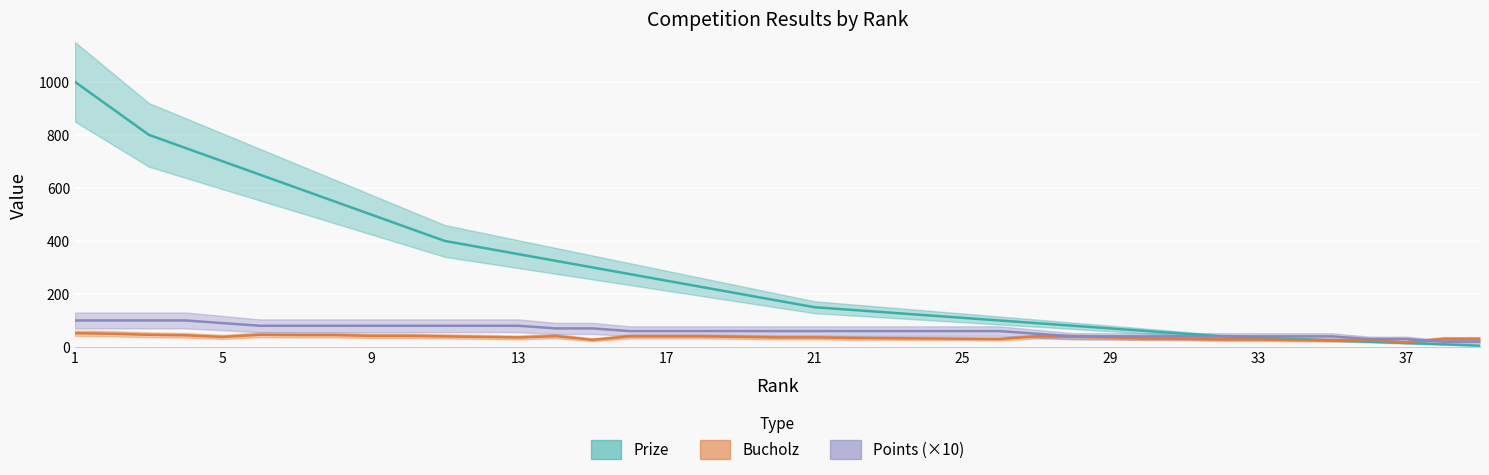

What is the value of the Points point at the 12th from the left?

80